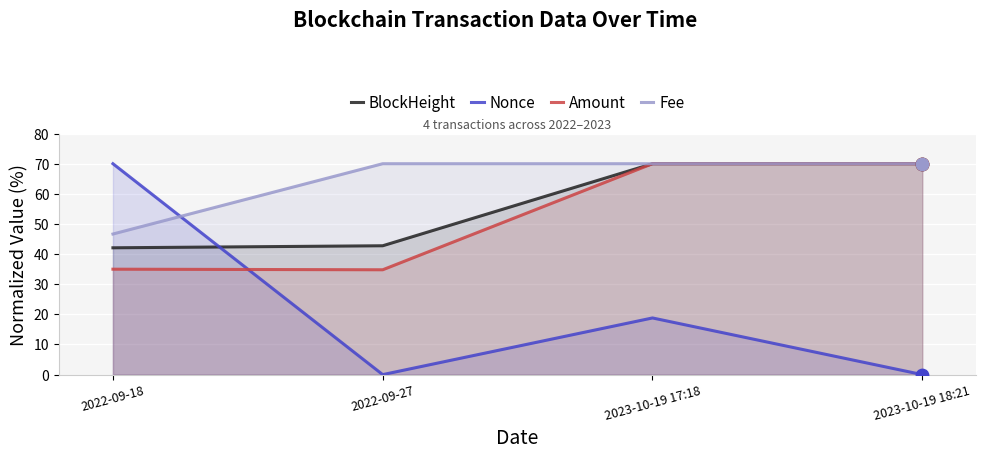

Which series reaches the minimum Y coordinate?

Nonce